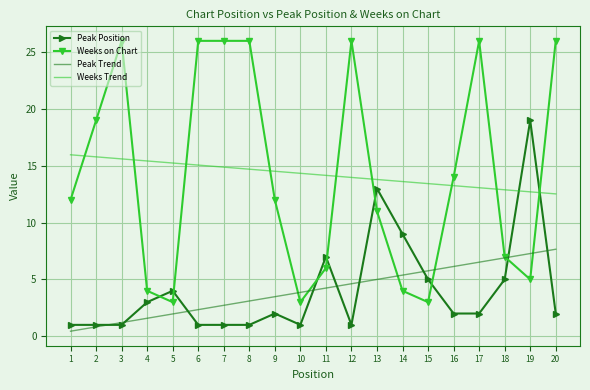

What is the lowest value of the Weeks Trend series?

12.5